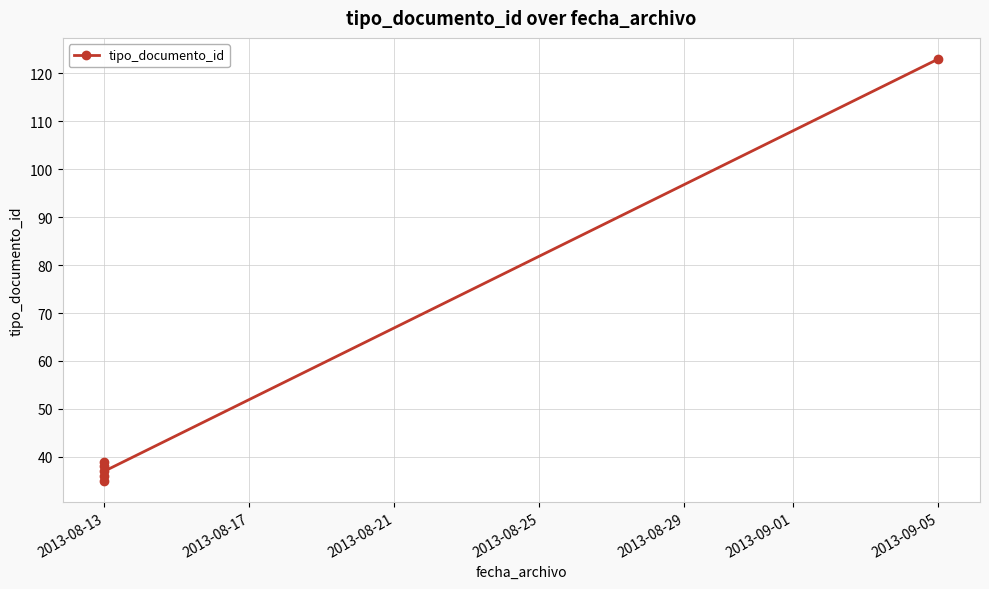

Reading left to right, list all the values displayed in this chart.

35	38	36	39	37	123